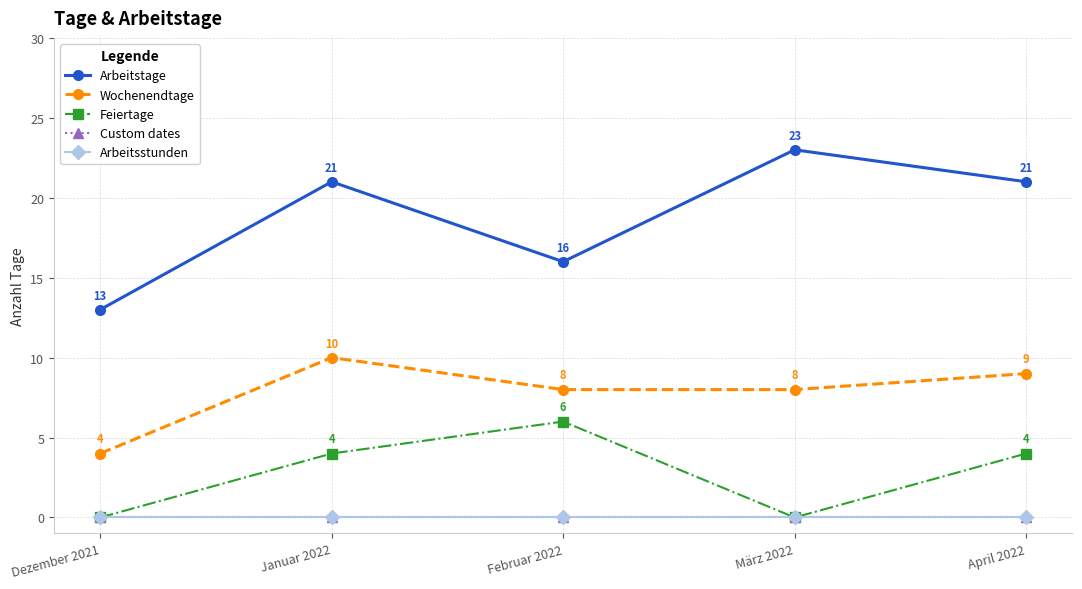

Rank the categories by Custom dates value from highest to lowest.

Dezember 2021, Januar 2022, Februar 2022, März 2022, April 2022